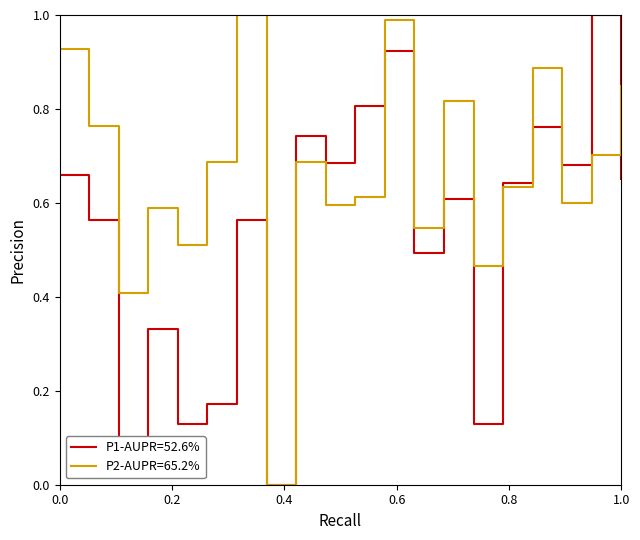

Rank the series by their average value, from lowest to highest.

P1-AUPR=52.6%, P2-AUPR=65.2%